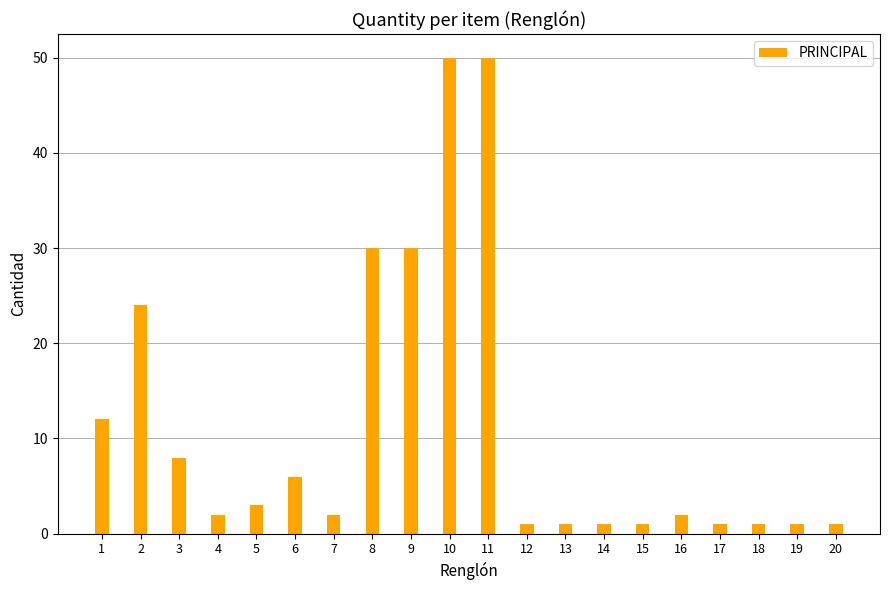

What is the sum of the values at 10 and 4?

52